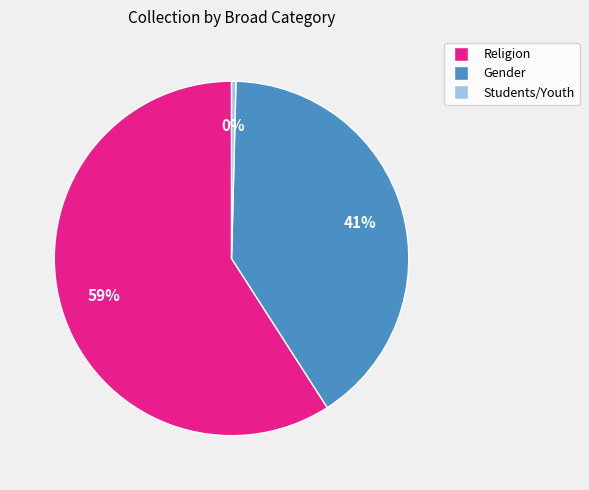

To the nearest percent, what is the average slice percentage?

33%